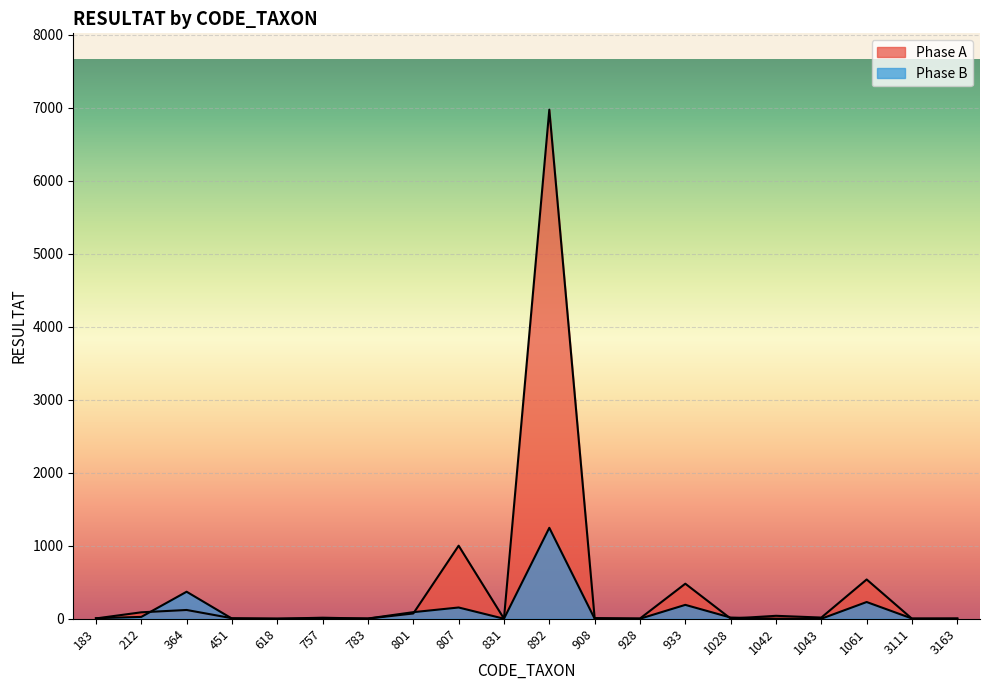

At which label does Phase A first exceed 14?

212